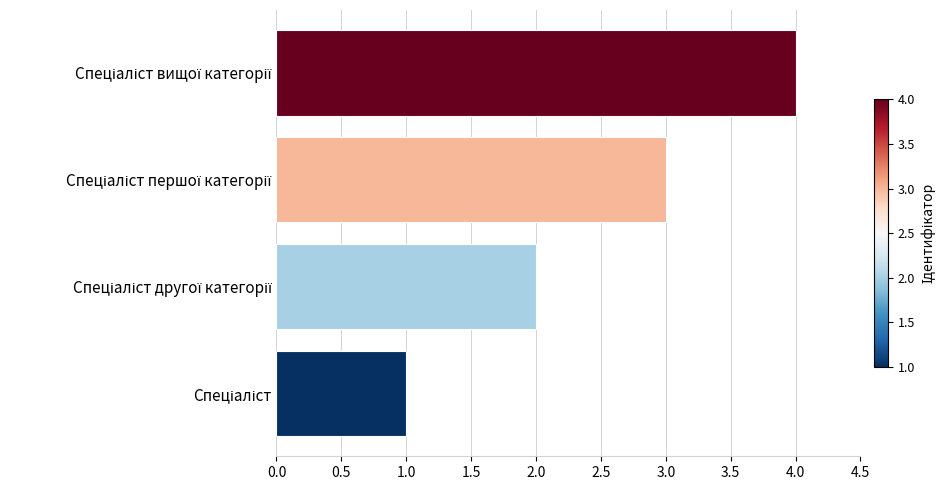

What is the greatest value displayed?

4